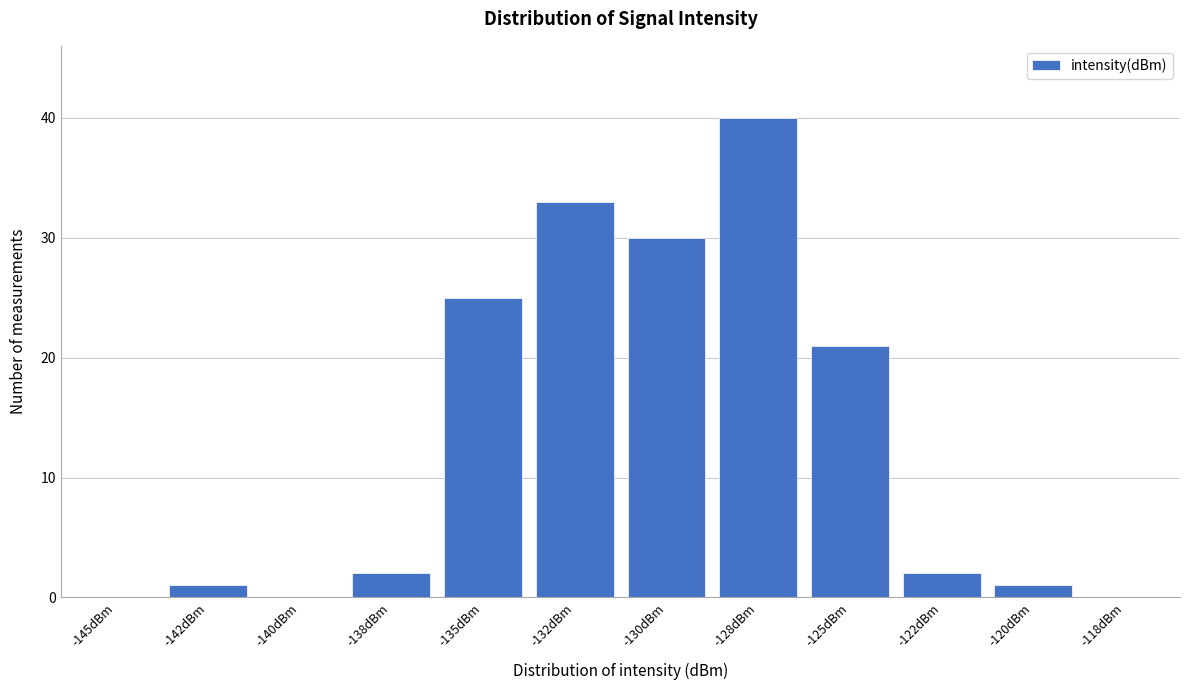

Reading left to right, transcribe all the data shown in this chart.

-145dBm=0	-142dBm=1	-140dBm=0	-138dBm=2	-135dBm=25	-132dBm=33	-130dBm=30	-128dBm=40	-125dBm=21	-122dBm=2	-120dBm=1	-118dBm=0